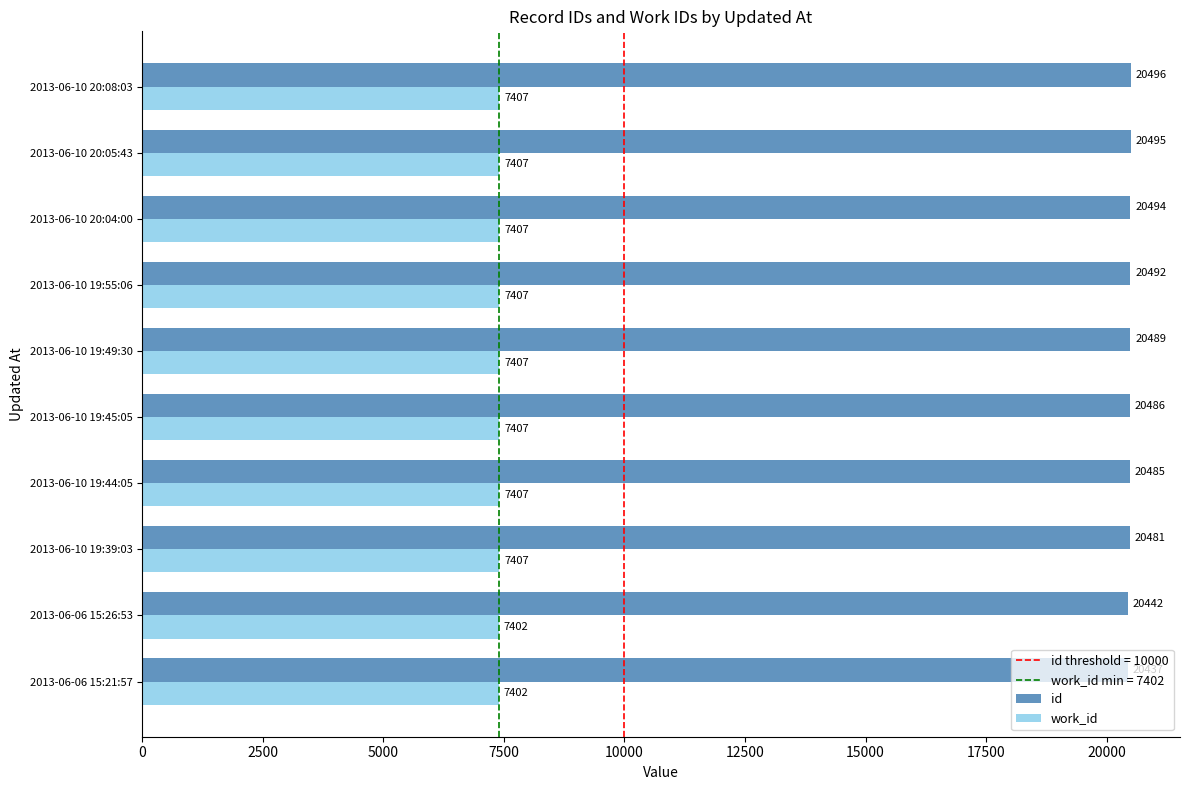

What is the maximum value for id?

20496